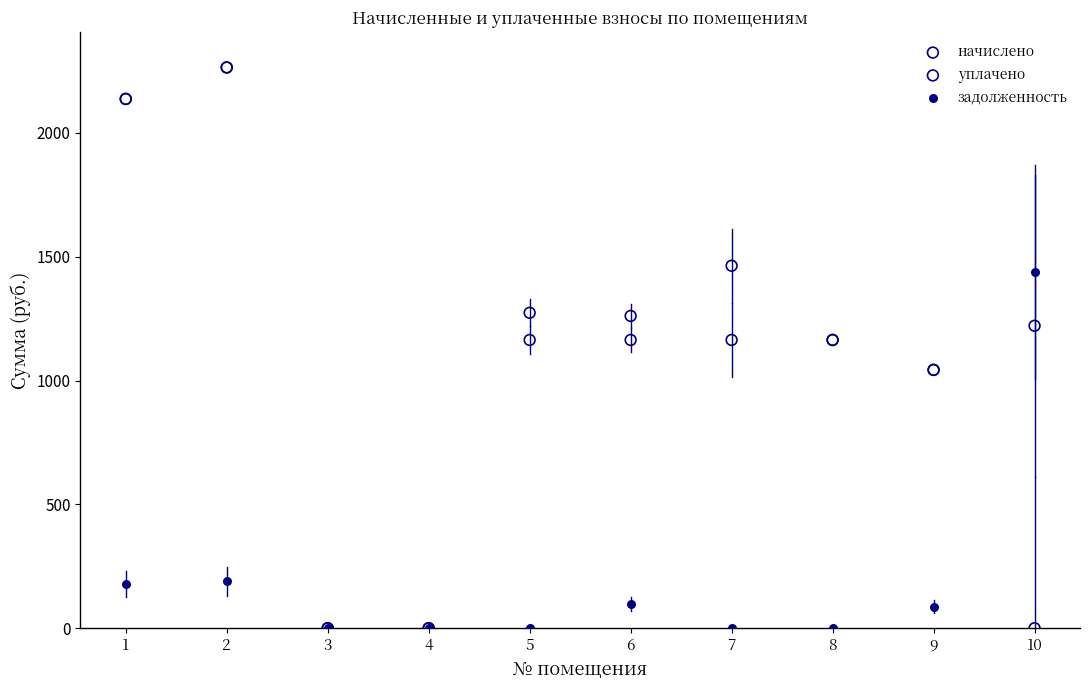

What are all the series names shown in the legend?

начислено, уплачено, задолженность